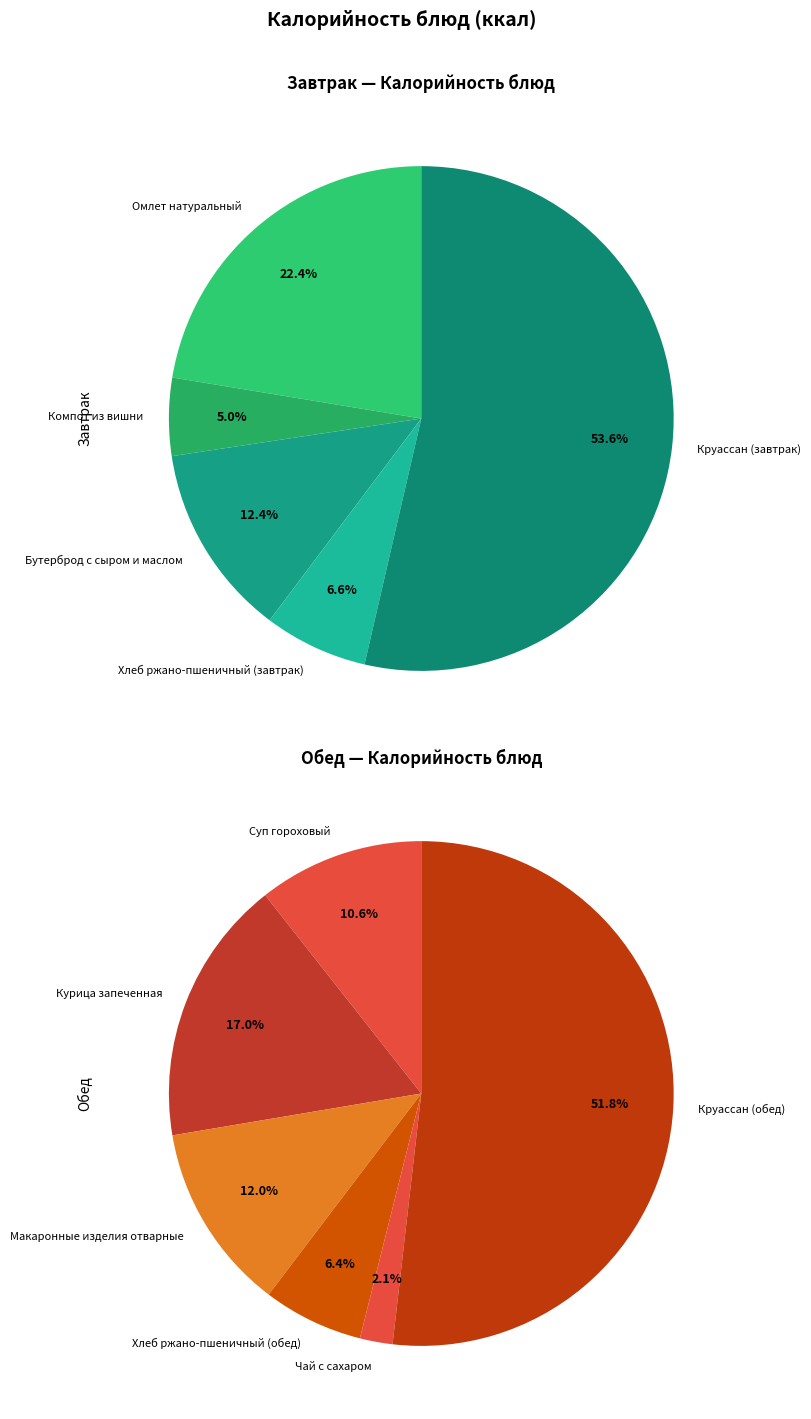

How many segments does this pie chart have?

11